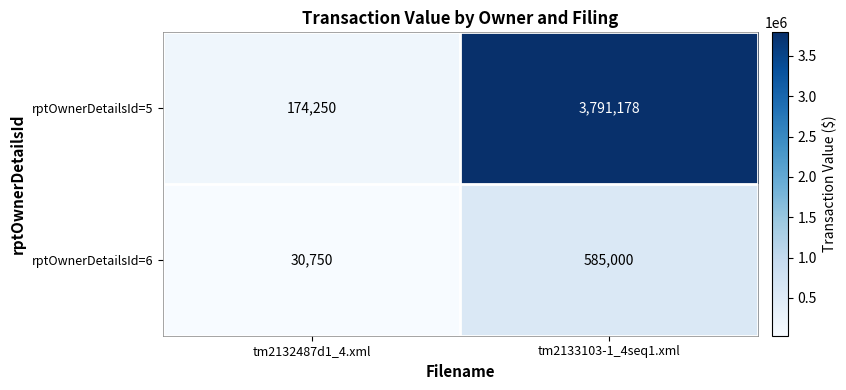

How many distinct data groups are displayed?

2